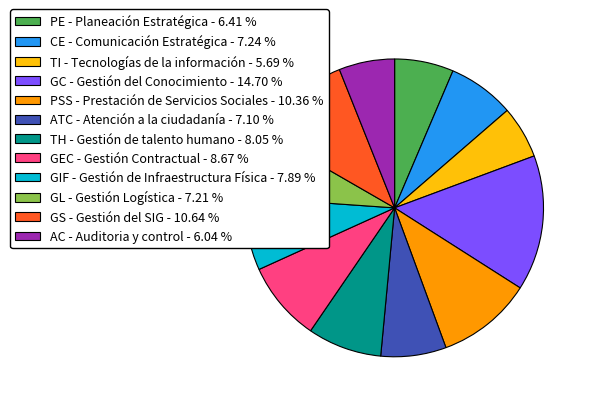

Do GEC - Gestión Contractual - 8.67 % and GS - Gestión del SIG - 10.64 % together represent more than half of the pie?

No